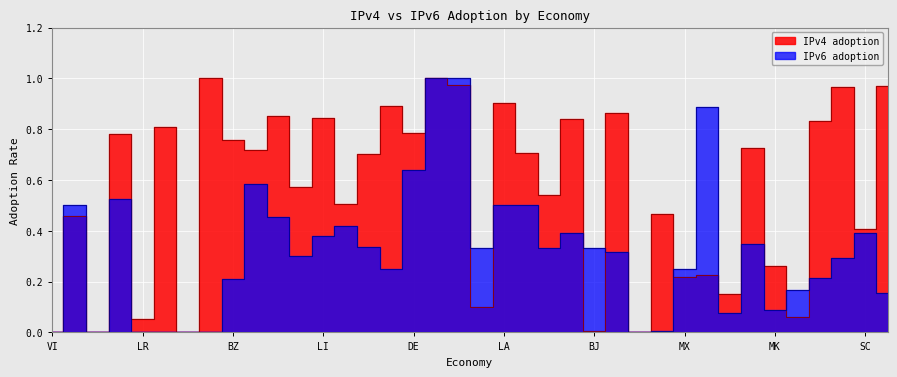

What is the difference between the maximum and minimum values in the IPv6 adoption series?

1.0